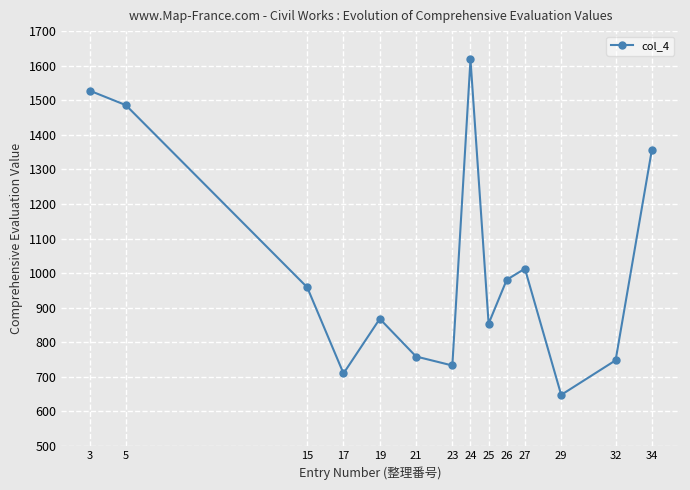

What is the minimum value shown in the chart?

648